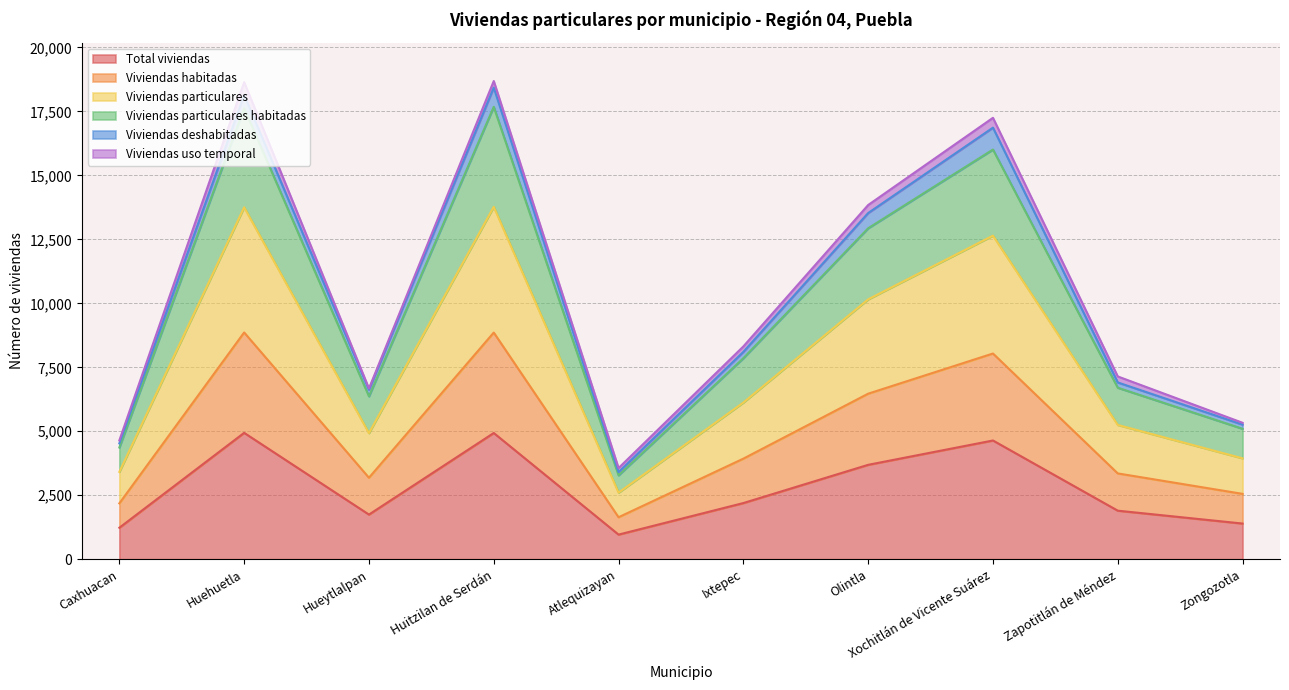

How many data points in Total viviendas are less than 2195?

5